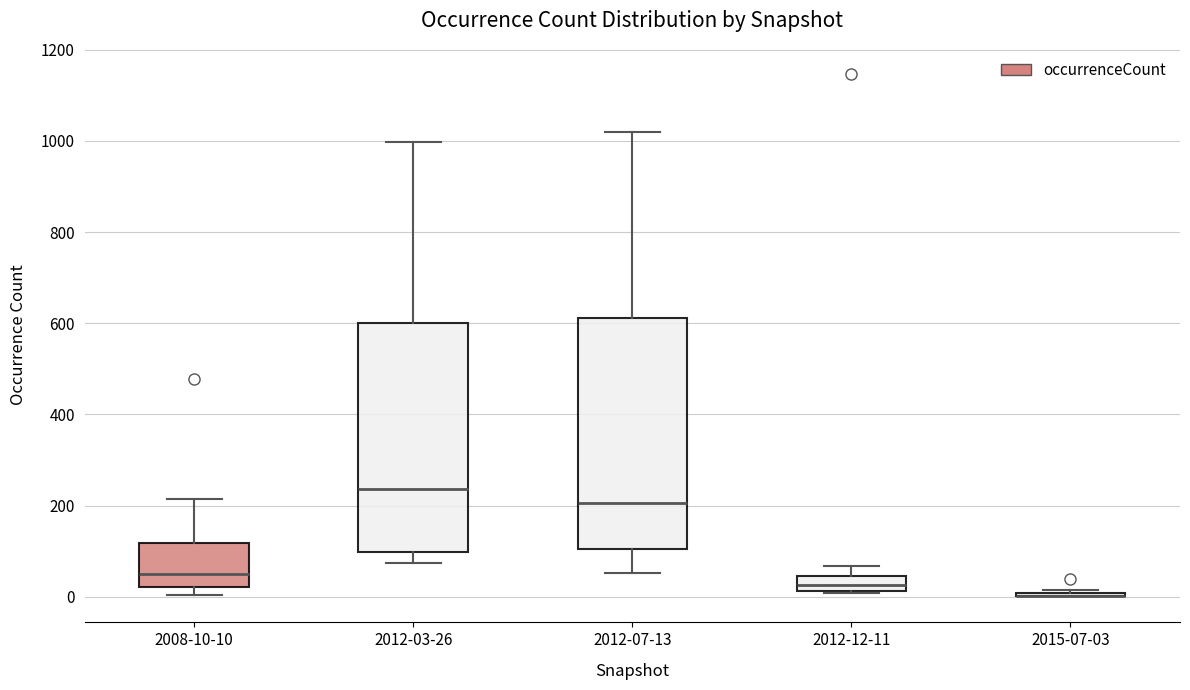

Where is the lower edge of the box for 2008-10-10 on the y-axis? The values are not printed on the chart, so give them approximately, as read against the axis.

20